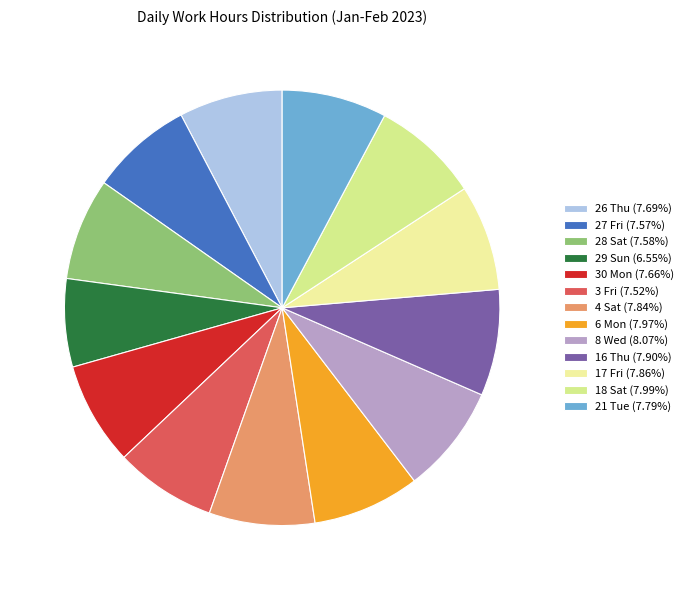

What percentage is the 21 Tue slice, to the nearest percent?

8%